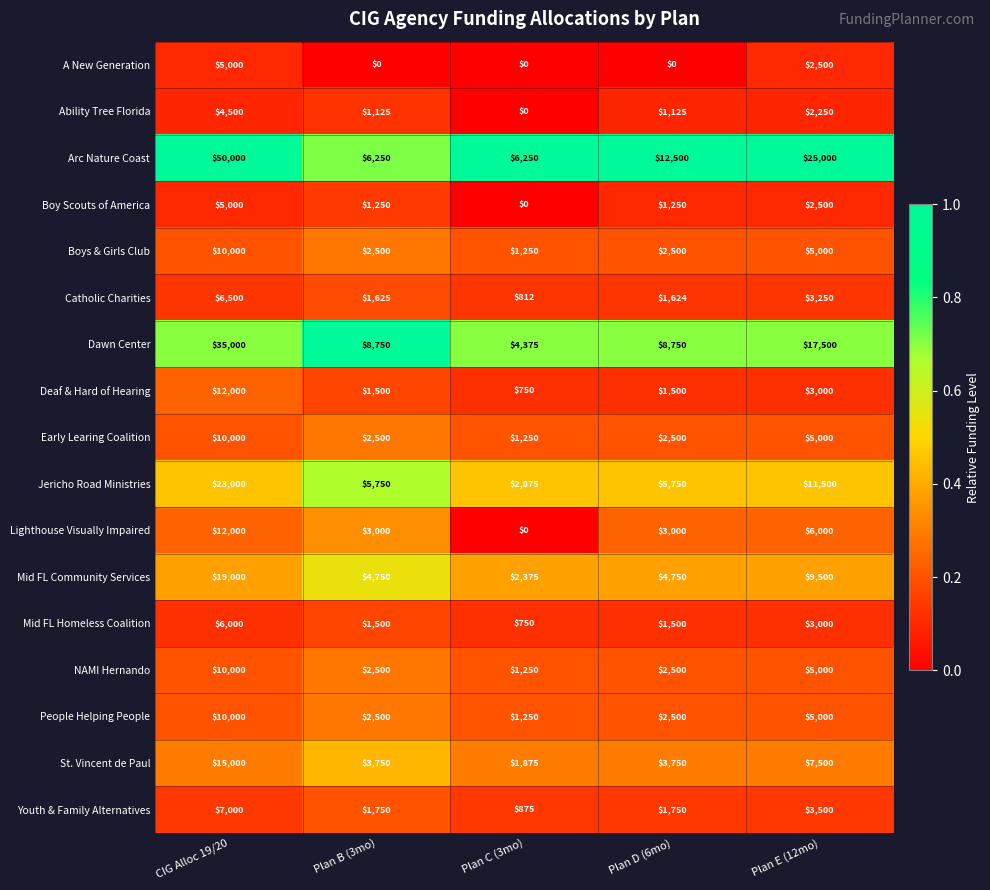

What is the approximate value of Arc Nature Coast at Plan B (3mo)?

6250